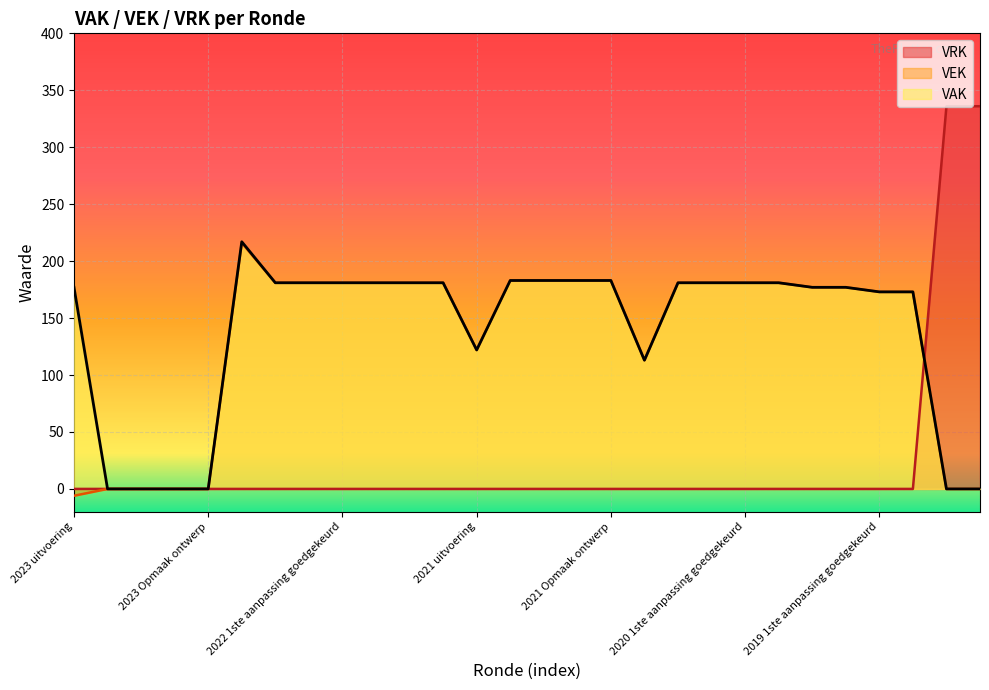

What is the minimum value shown in the chart?

-6